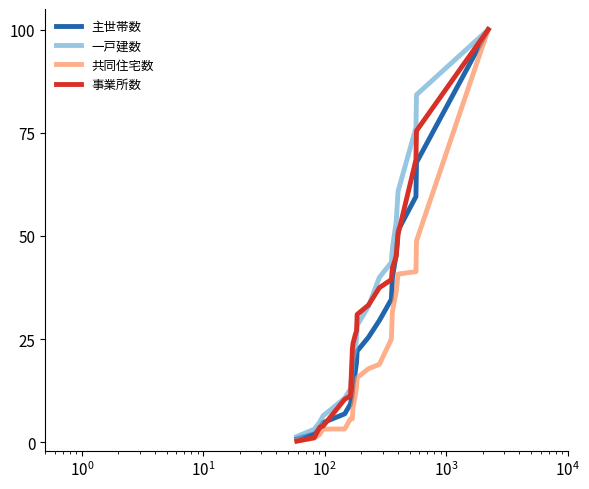

What is the difference between the maximum and second lowest values in the 一戸建数 series?

96.8